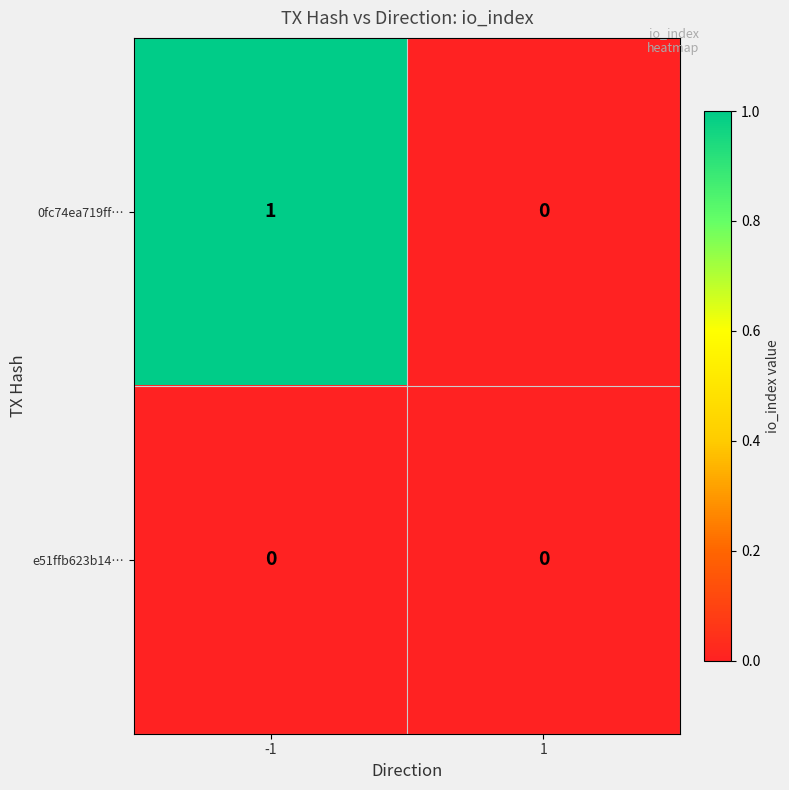

What is the difference between the highest and lowest values at -1?

1